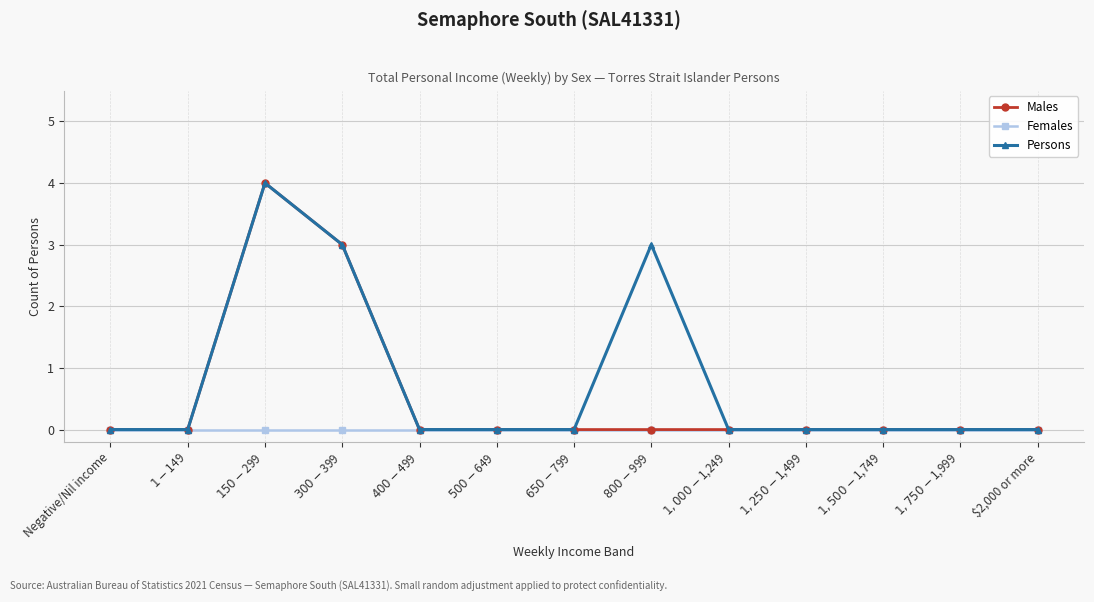

True or false: Males has a value of -2 at $2,000 or more.

False